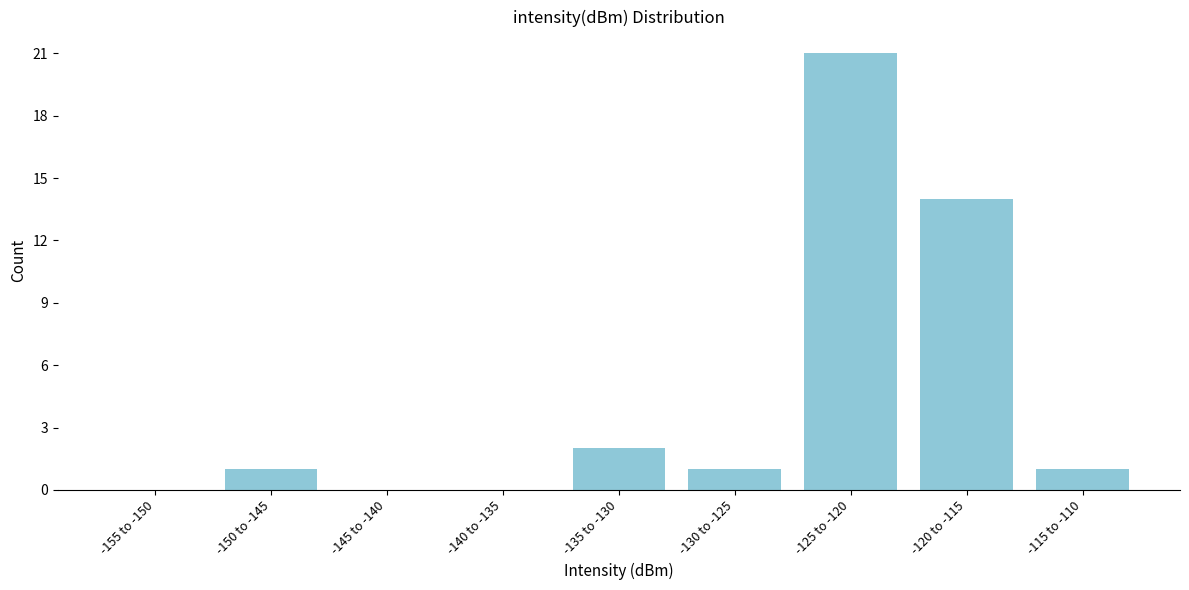

Reading left to right, list all the values displayed in this chart.

-155 to -150=0	-150 to -145=1	-145 to -140=0	-140 to -135=0	-135 to -130=2	-130 to -125=1	-125 to -120=21	-120 to -115=14	-115 to -110=1